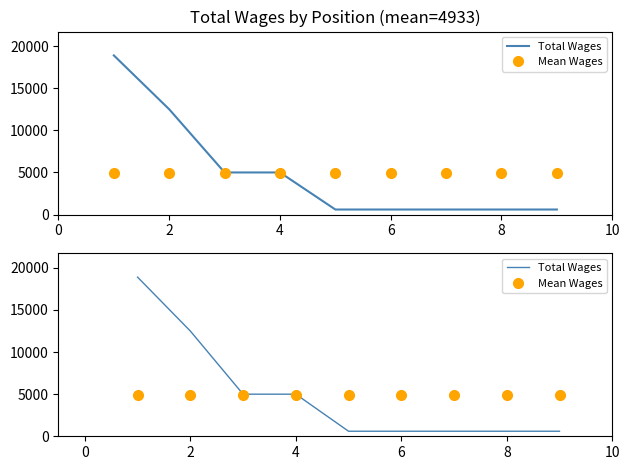

True or false: Total Wages has more than 0 points higher than both neighbors.

False